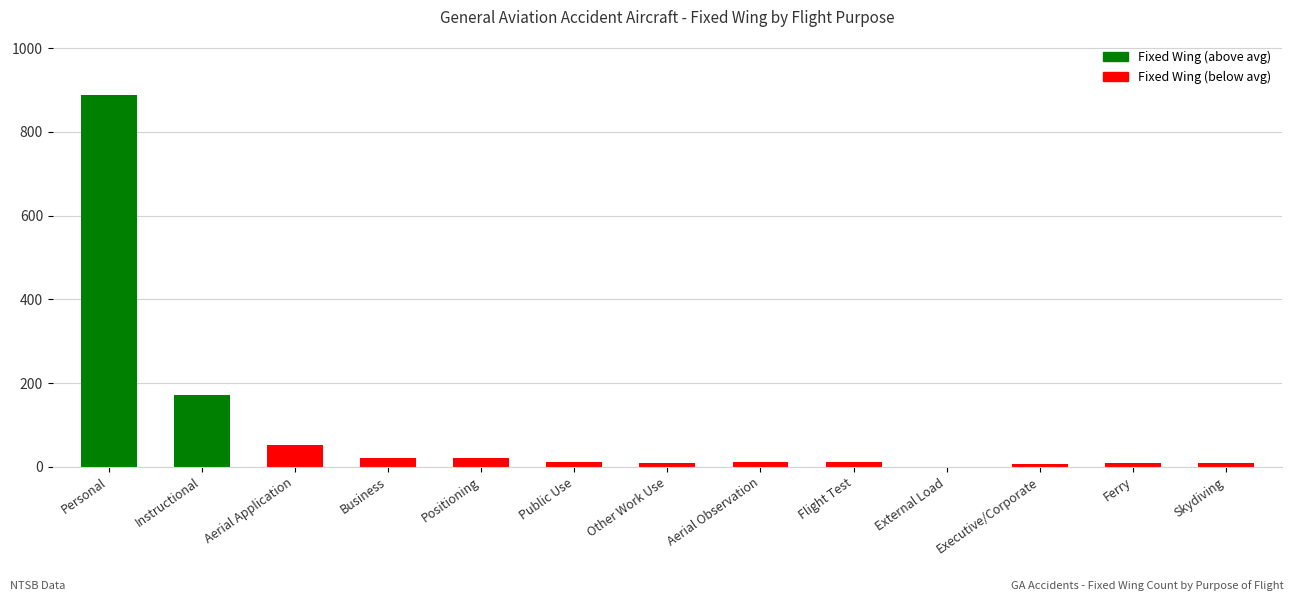

The chart shows a value of 317 at External Load. True or false?

False